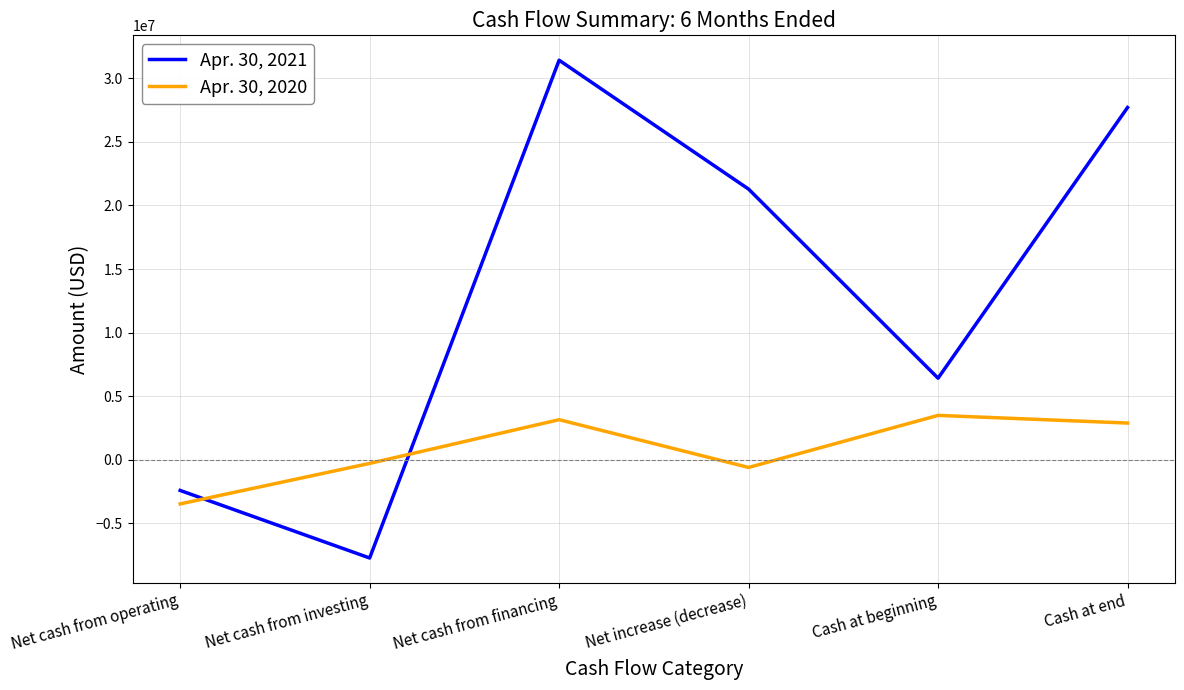

Between which two adjacent categories do Apr. 30, 2021 and Apr. 30, 2020 first intersect?

Net cash from operating and Net cash from investing